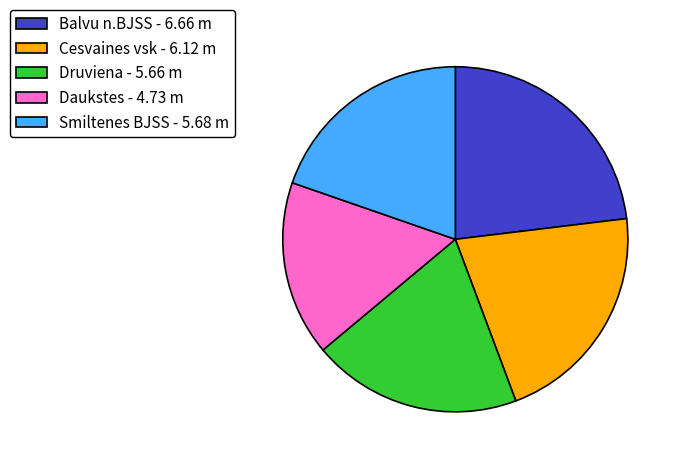

Does Smiltenes BJSS account for over 50% of the chart?

No